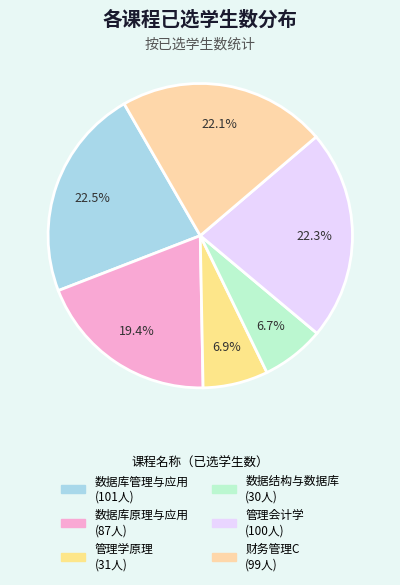

Approximately how many times larger is the value at 数据库管理与应用 compared to 数据结构与数据库?

3.4